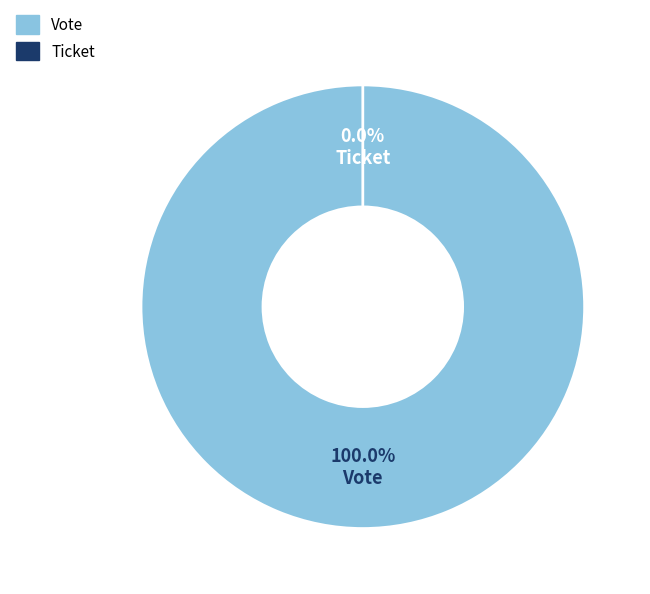

What percentage do Vote and Ticket together represent?

100.0%